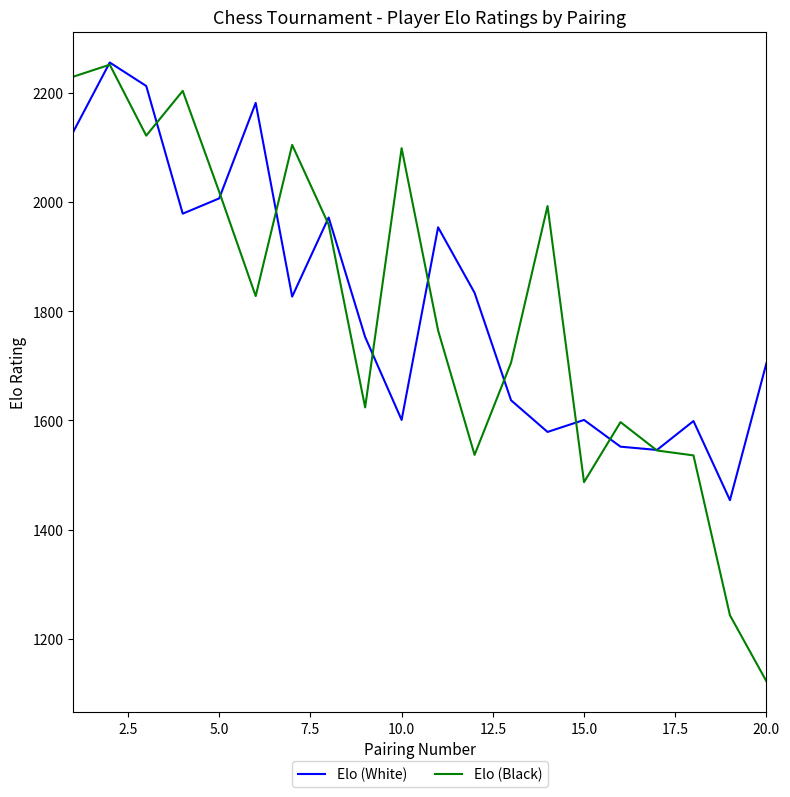

List the series in order of their overall mean, lowest first.

Elo (Black), Elo (White)